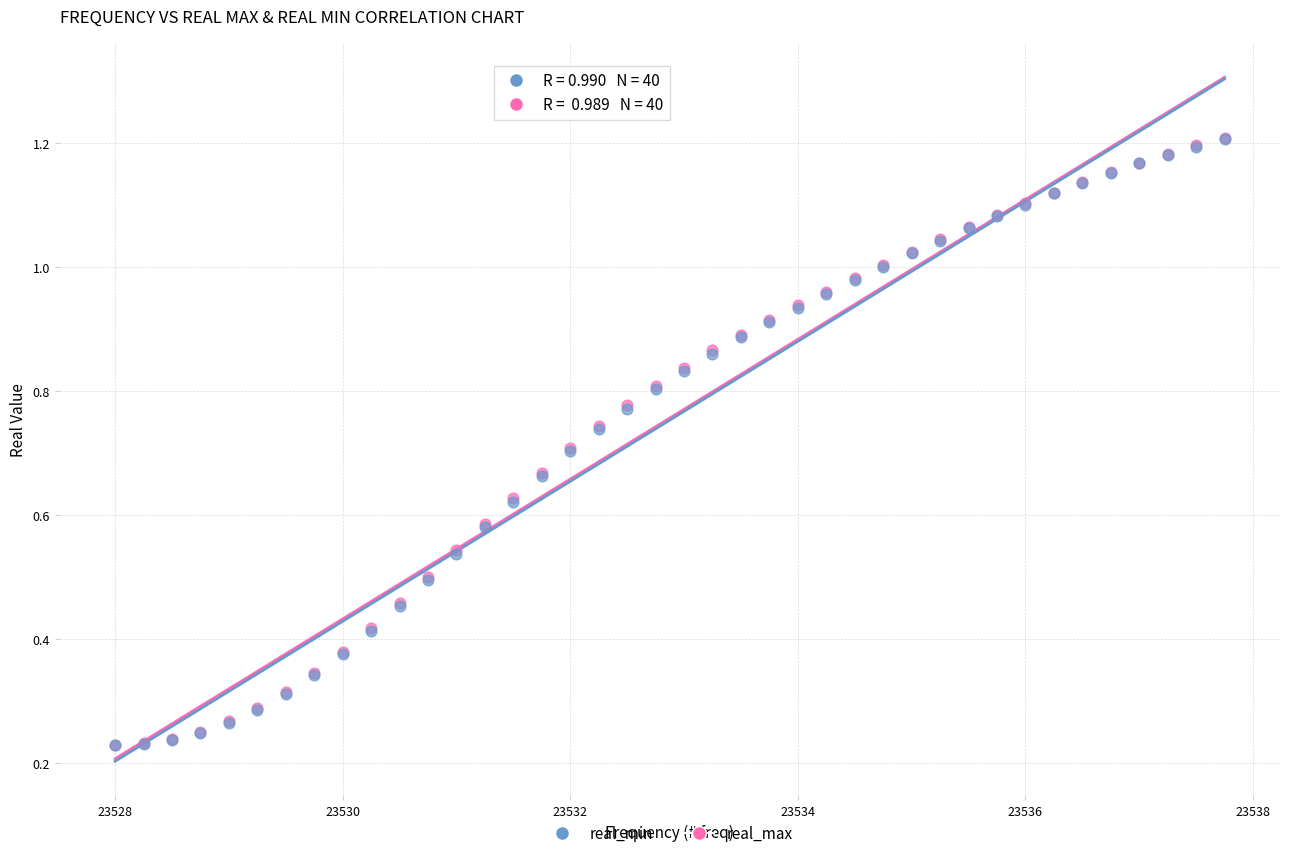

What are all the series names shown in the legend?

real_min, real_max